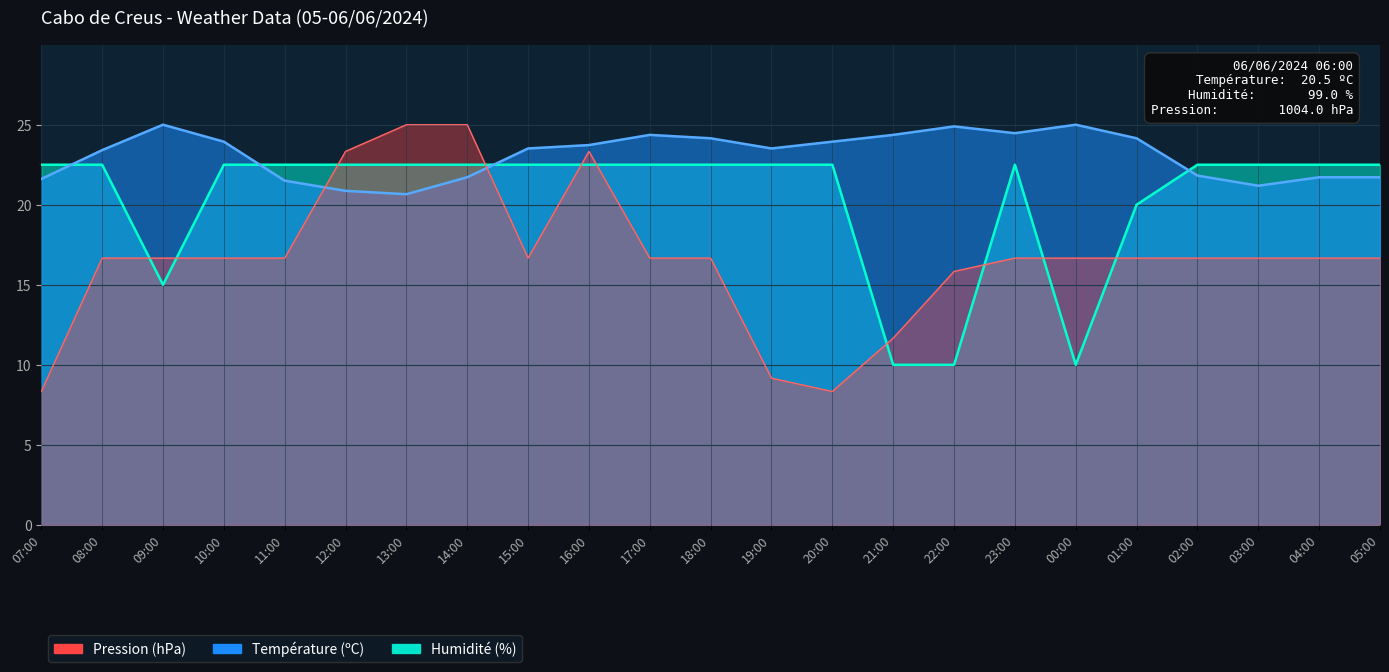

After their last crossing, which series has the higher values: Humidité (%) or Température (ºC)?

Humidité (%)